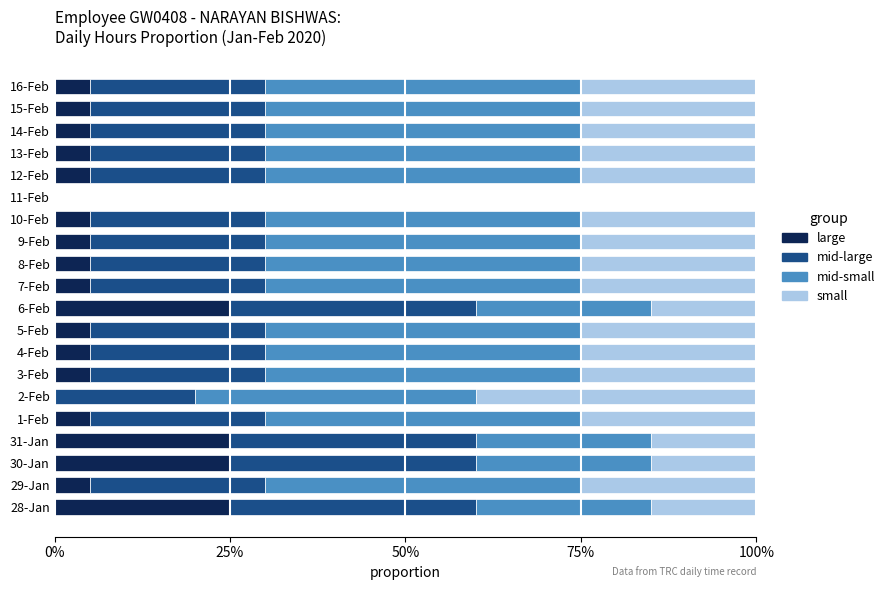

How many positive values does the large series have?

18